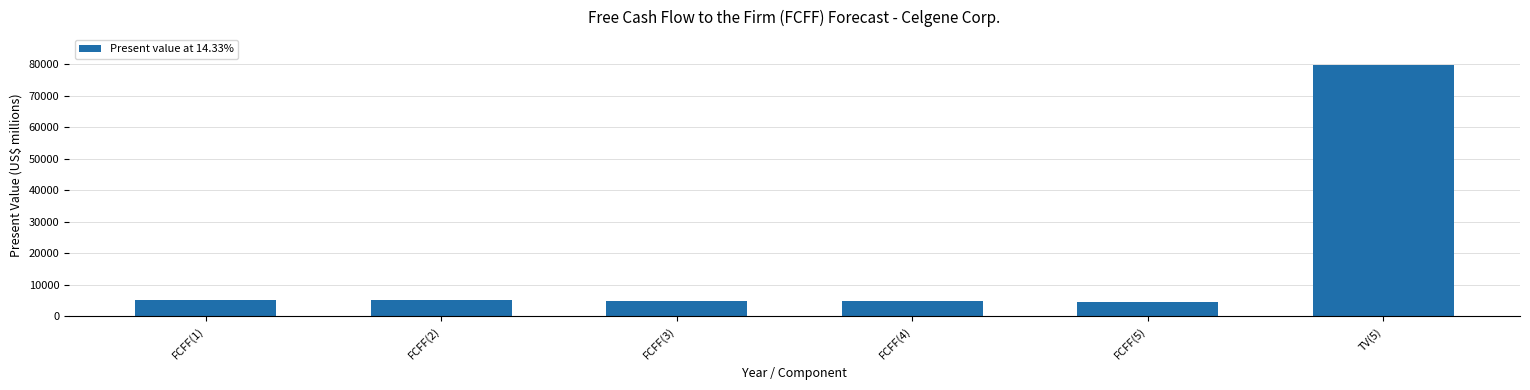

Between FCFF(5) and TV(5), which is larger?

TV(5)